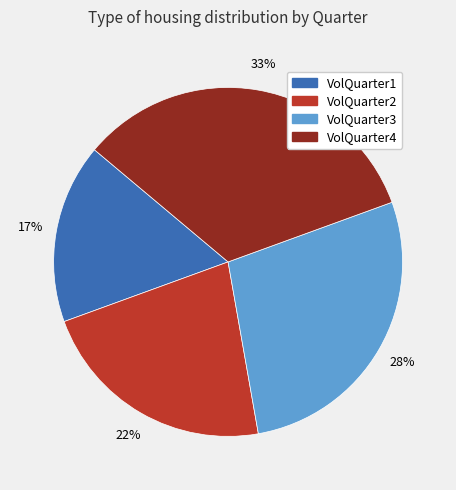

To the nearest percent, what is the difference between the VolQuarter1 and VolQuarter3 slice percentages?

11%